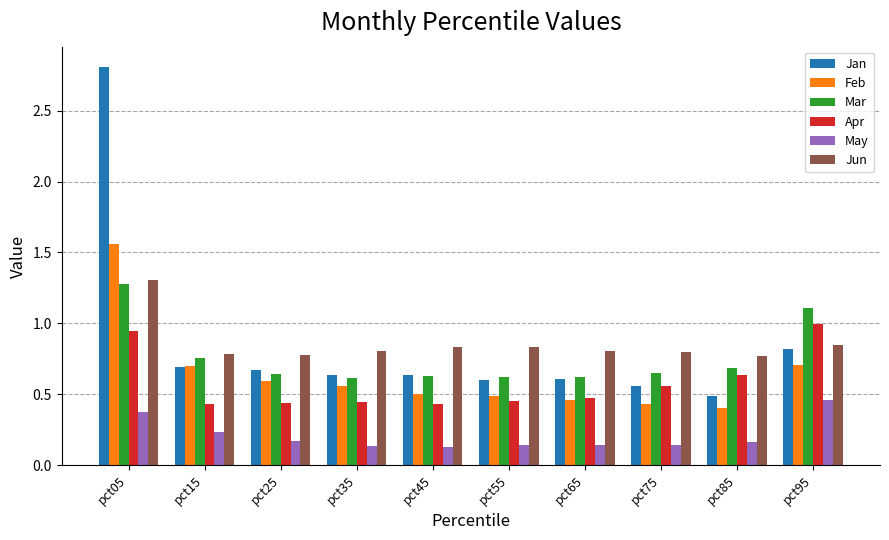

What is the maximum value for Jan?

2.8